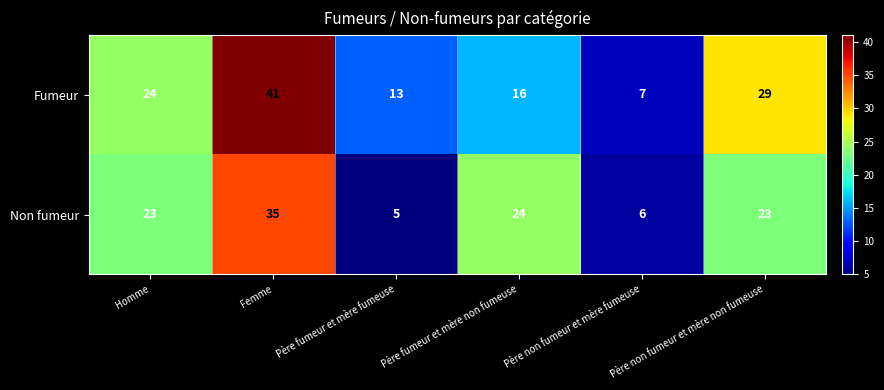

What is the total value across all series at Père fumeur et mère fumeuse?

18